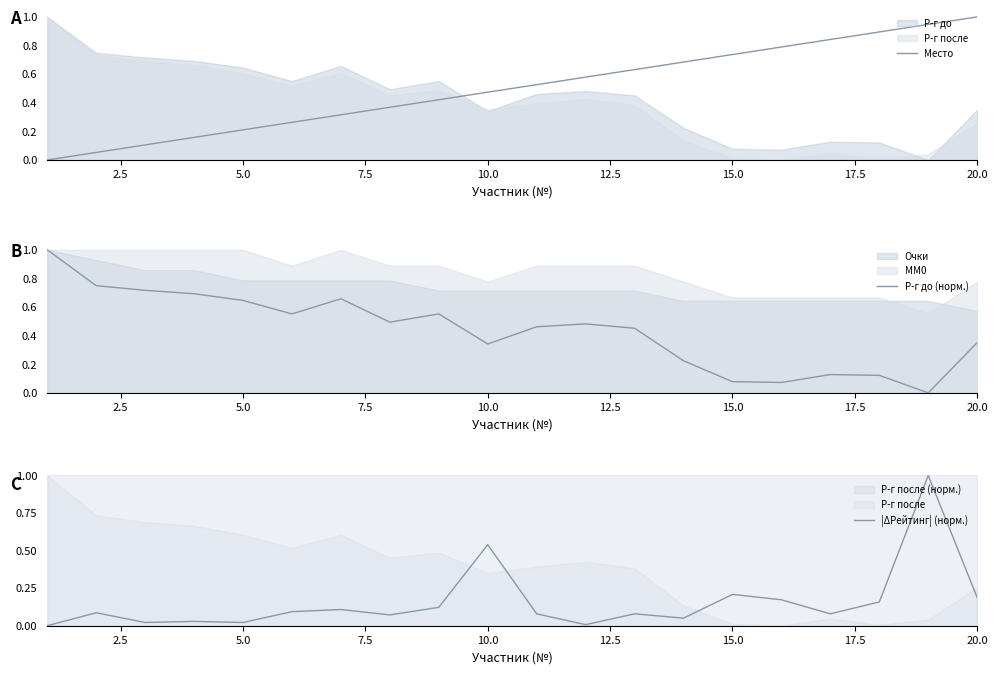

After their last crossing, which series has the higher values: Место or Р-г до (норм.)?

Место